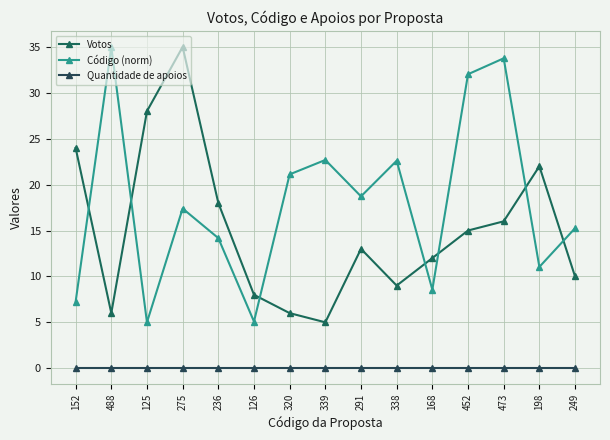

At which label does Código (norm) first exceed 17?

488